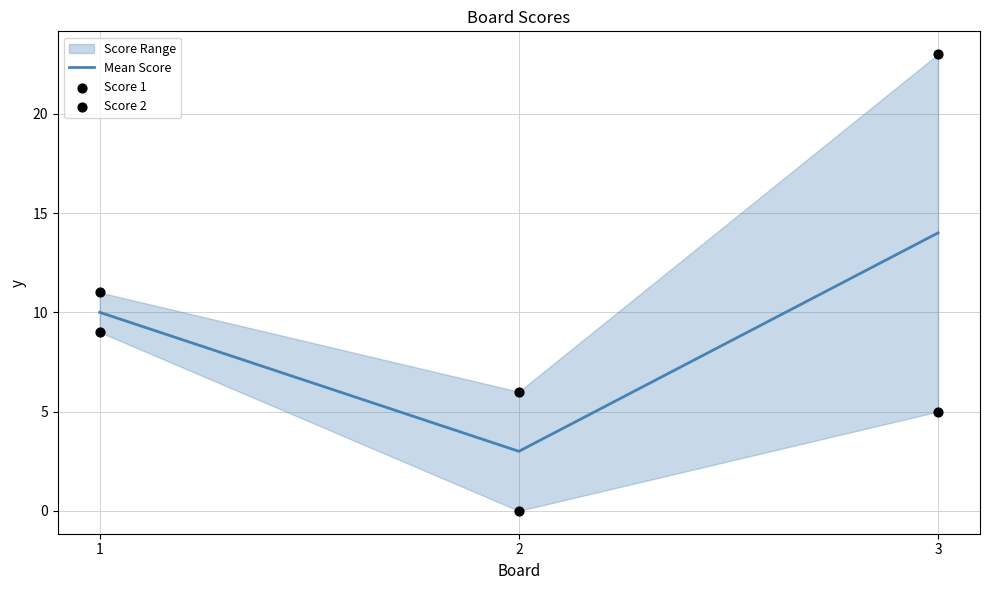

Which series contains the highest Y value?

Score 2